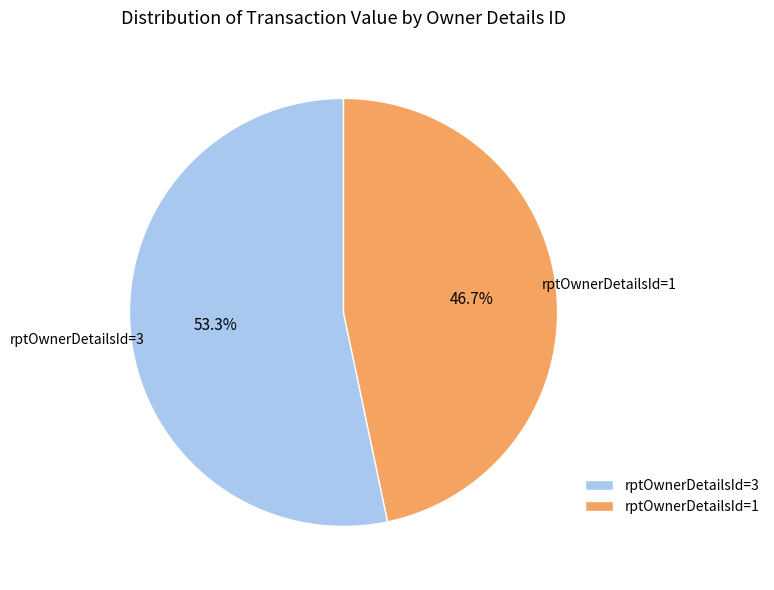

To the nearest percent, what is the difference between the largest and smallest slice percentages?

7%